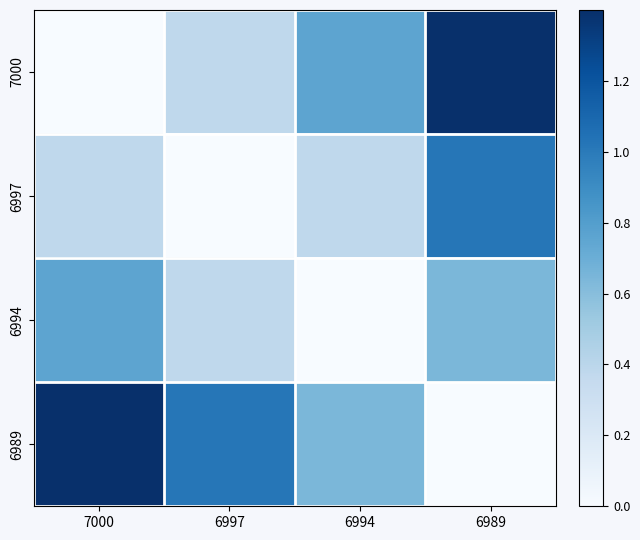

Which category has the lowest value across all series?

7000